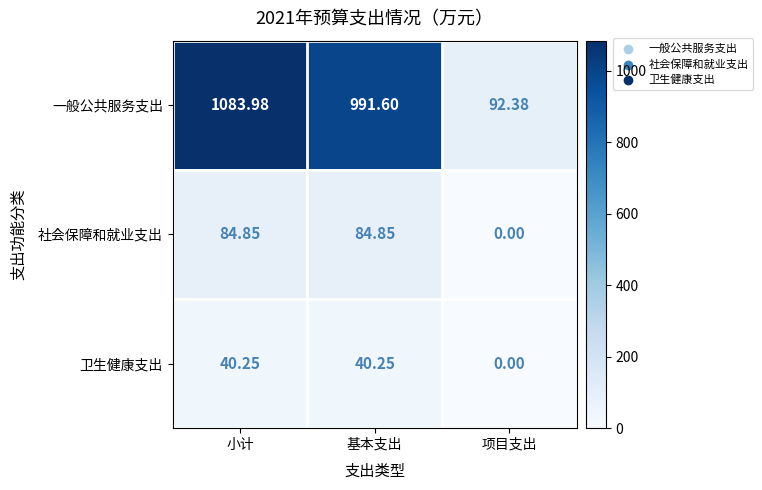

At which label does 一般公共服务支出 first exceed 991?

小计